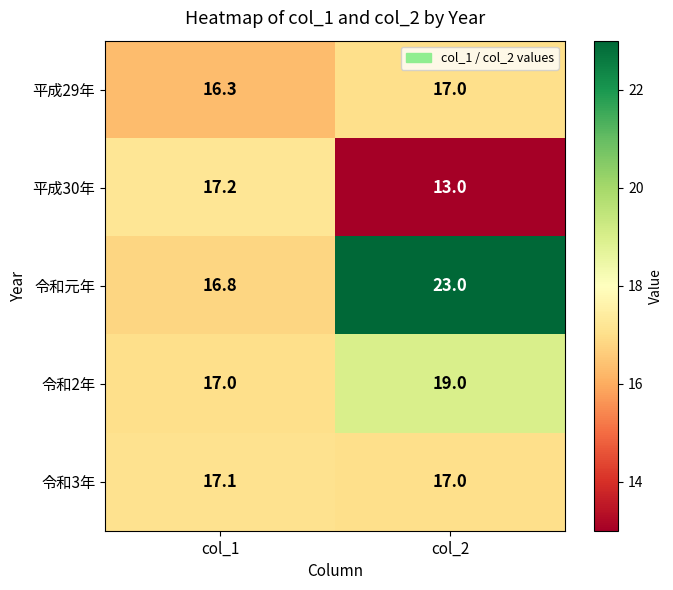

What is the maximum value shown in the chart?

23.0